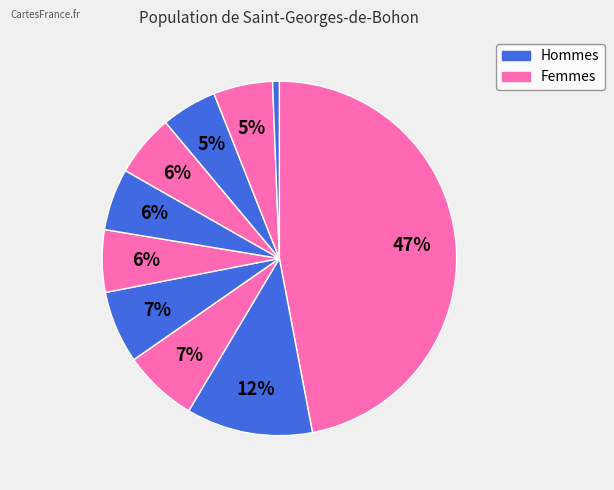

Count the number of slices in the pie.

10